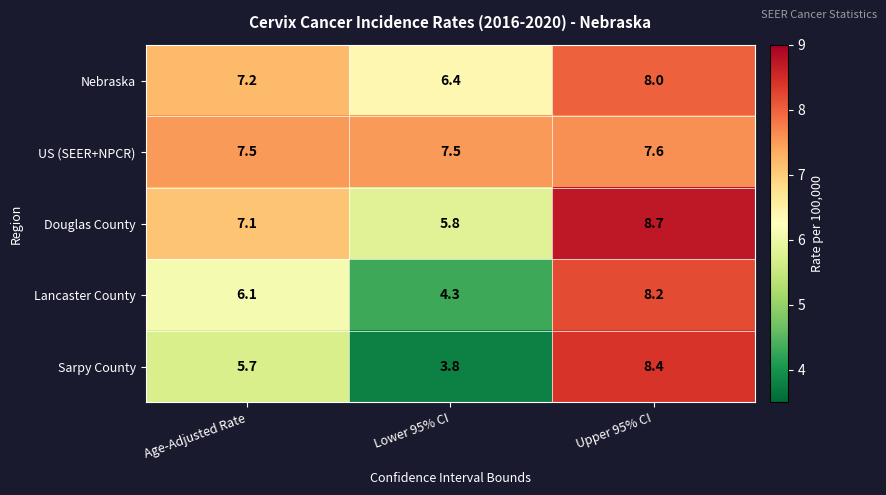

What is the average value of the Lancaster County series?

6.2